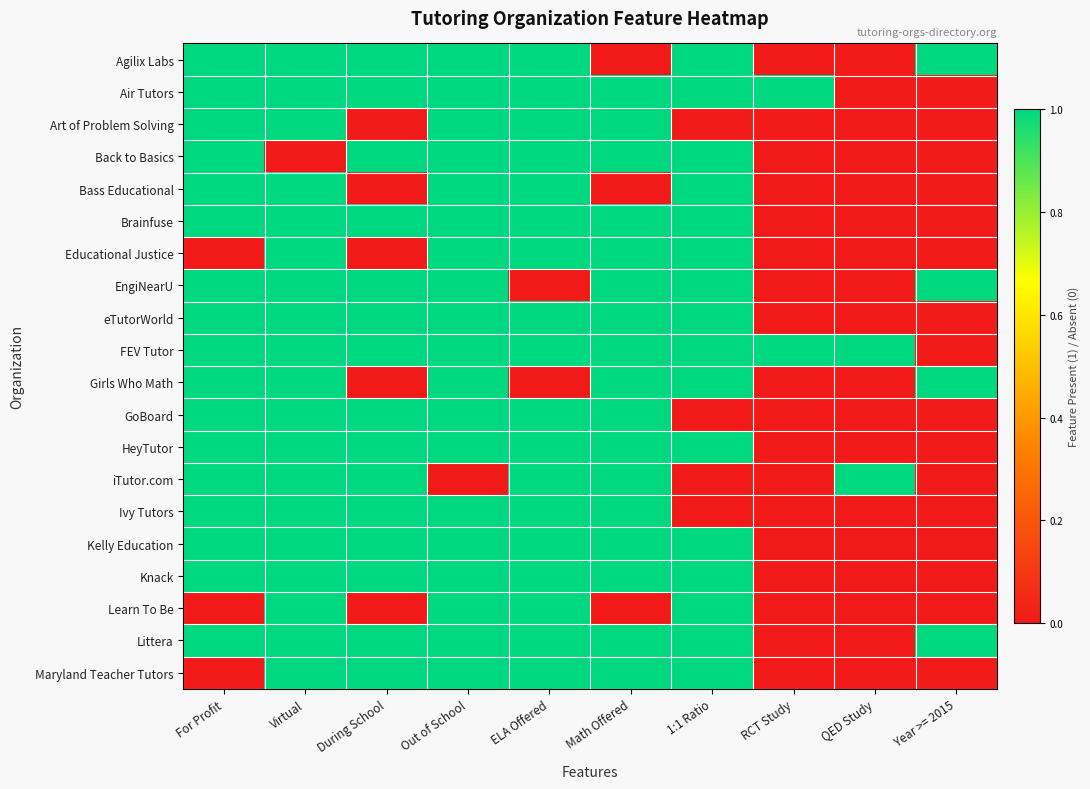

Which series has the largest total across all categories?

FEV Tutor